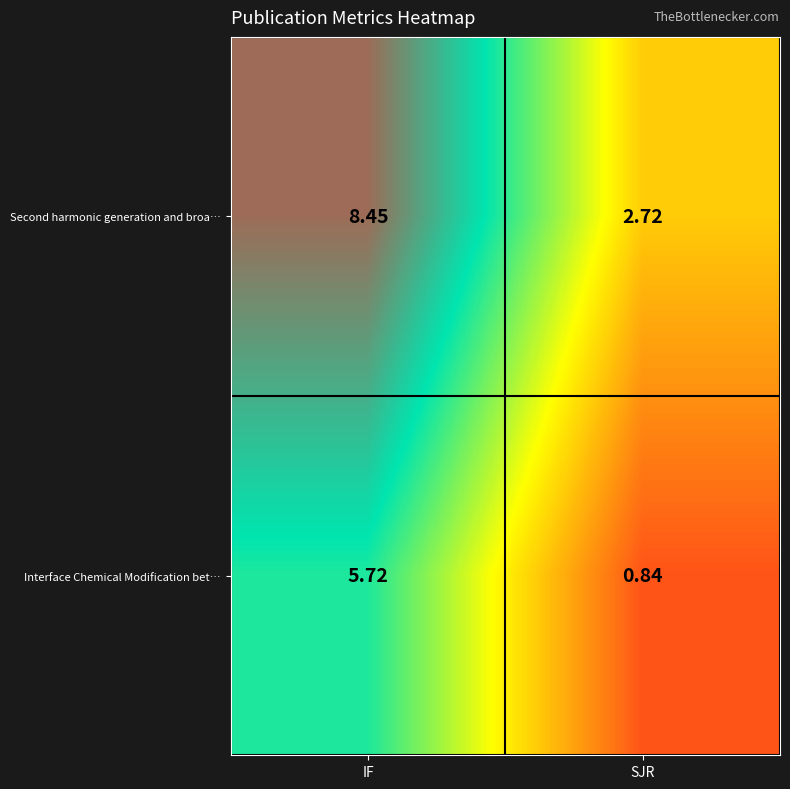

At which category is the sum across all series the highest?

IF